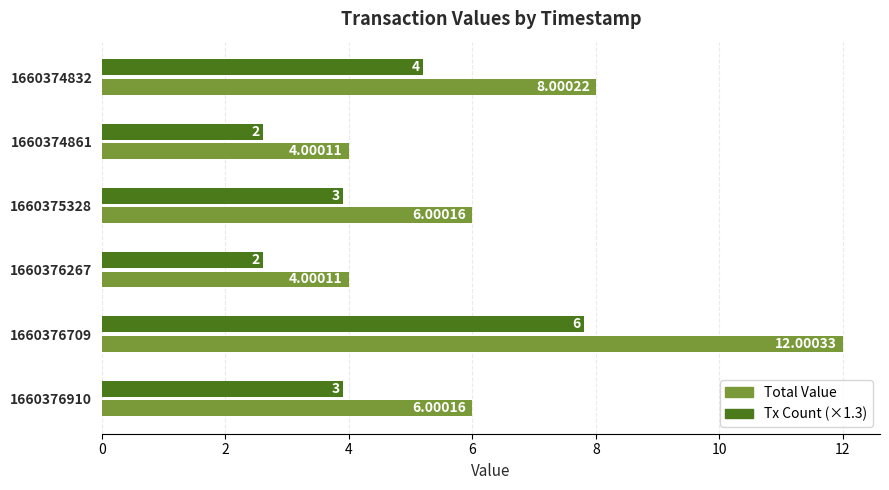

Which series has the largest total across all categories?

Total Value